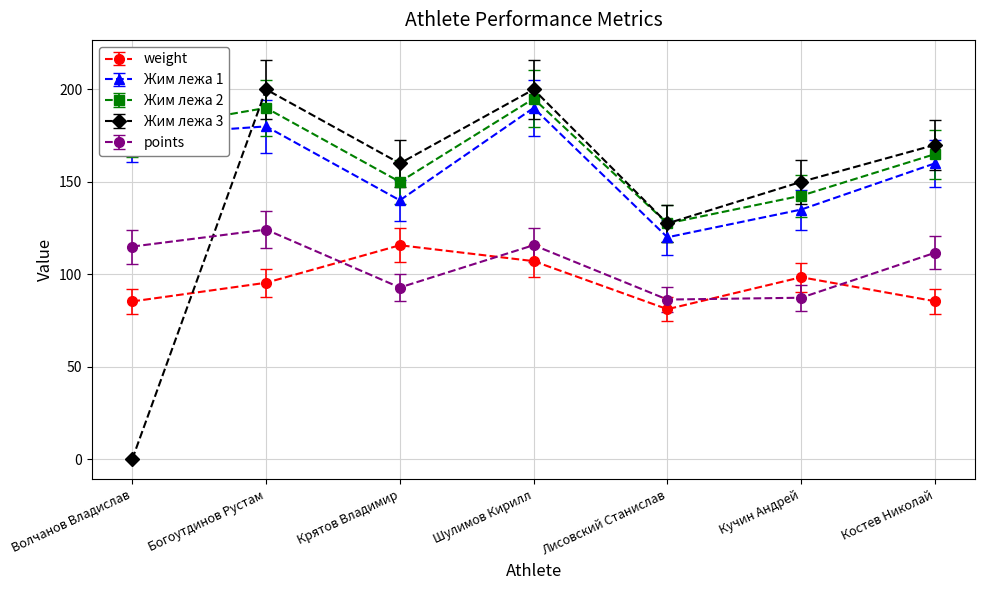

At how many categories does at least one series exceed 156?

5